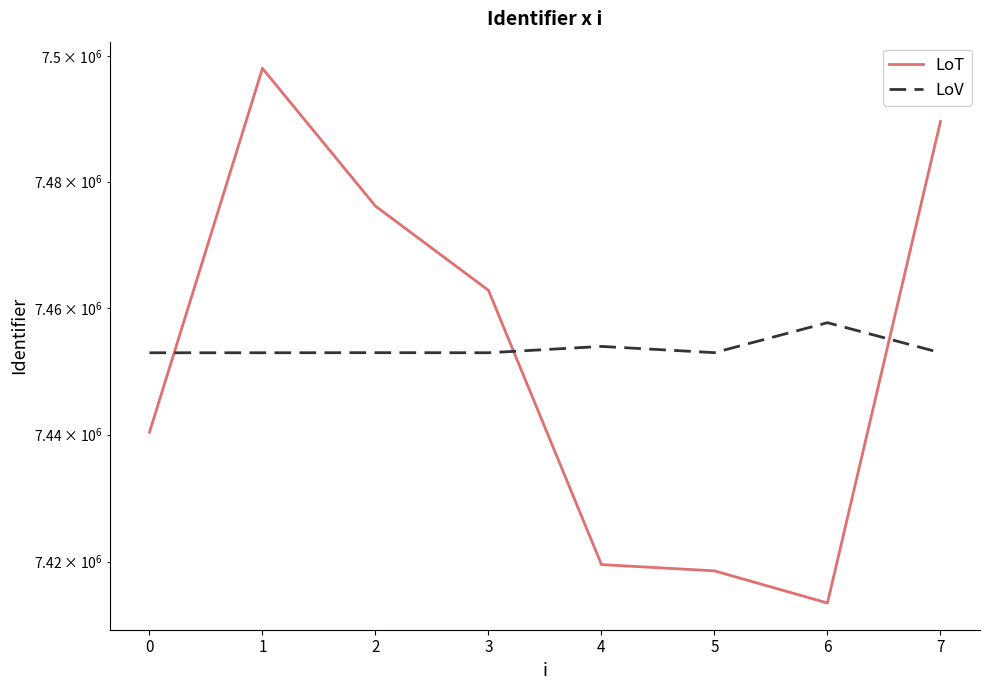

What is the value of the LoT point at the 7th from the left?

7413488.4